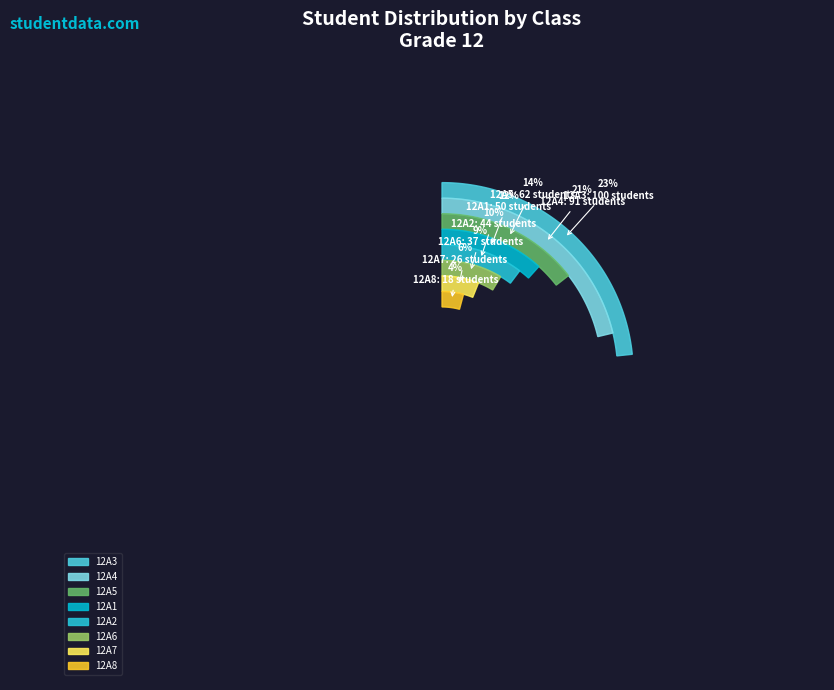

What portion of the pie excludes 12A8?

95.8%